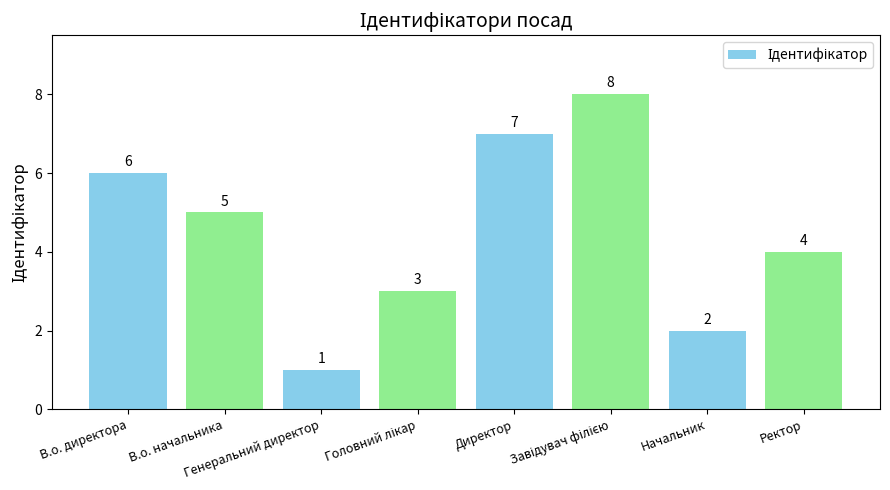

The value at Генеральний директор is 2. True or false?

False